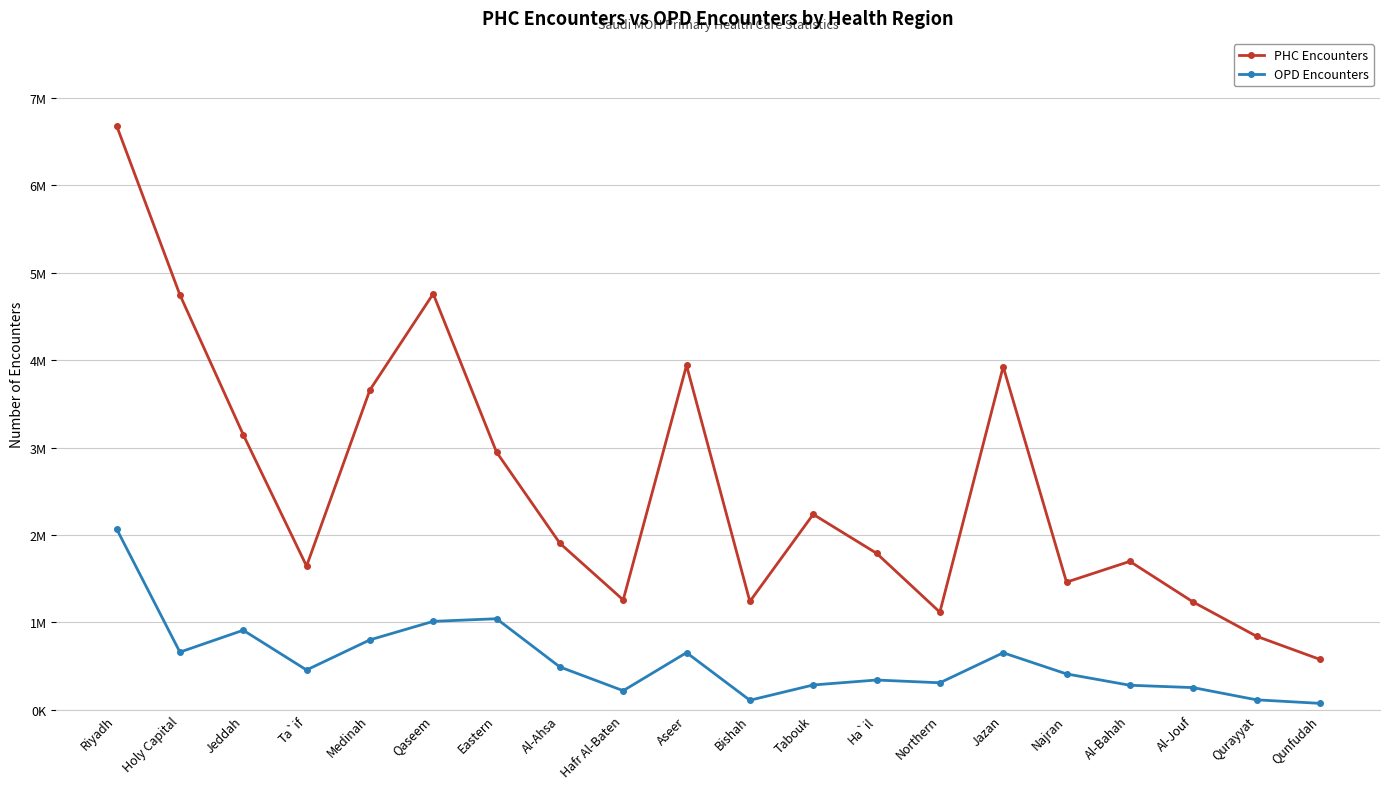

What is the spread (max minus min) of values at Najran?

1050009